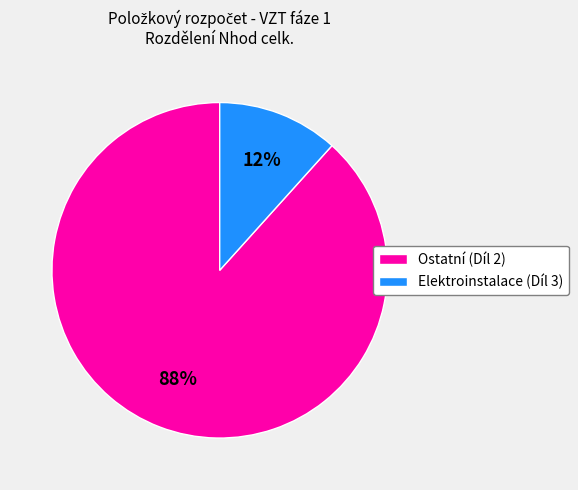

Is the sum of Ostatní (Díl 2) and Elektroinstalace (Díl 3) greater than half?

Yes